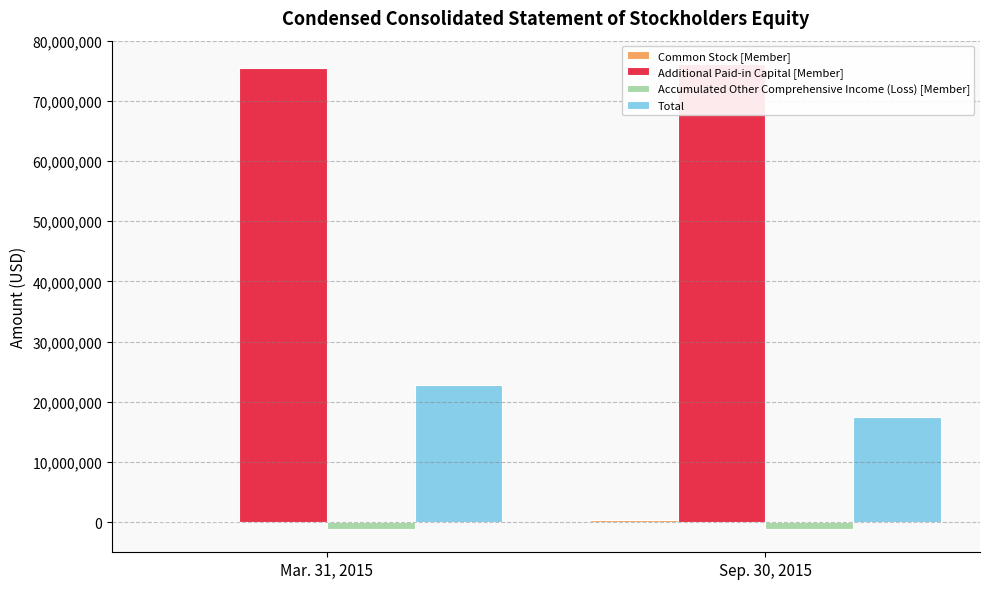

What is the approximate value of Additional Paid-in Capital [Member] at Sep. 30, 2015, to the nearest 10?

76146740